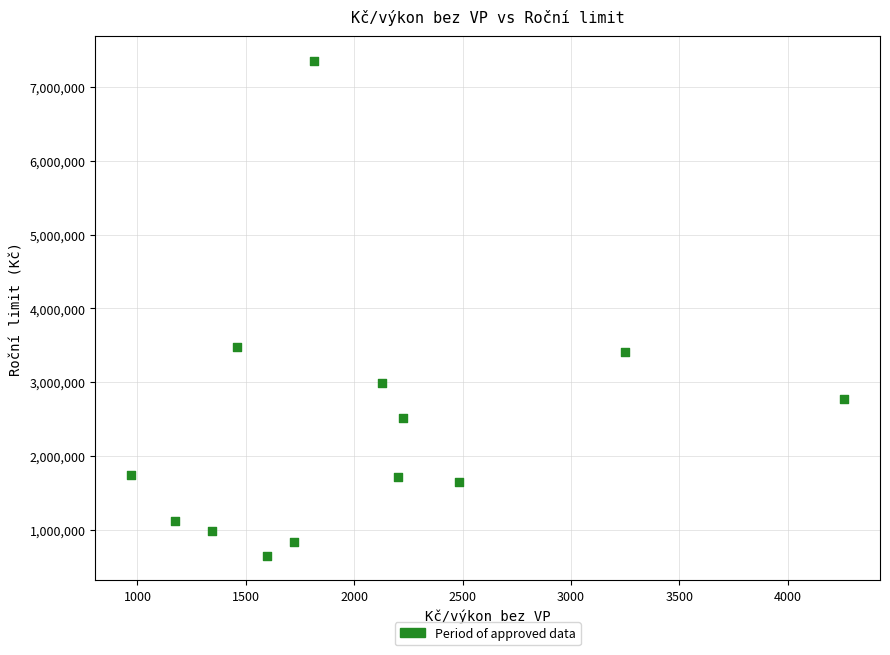

What is the range of Y values (max minus min)?

6708000